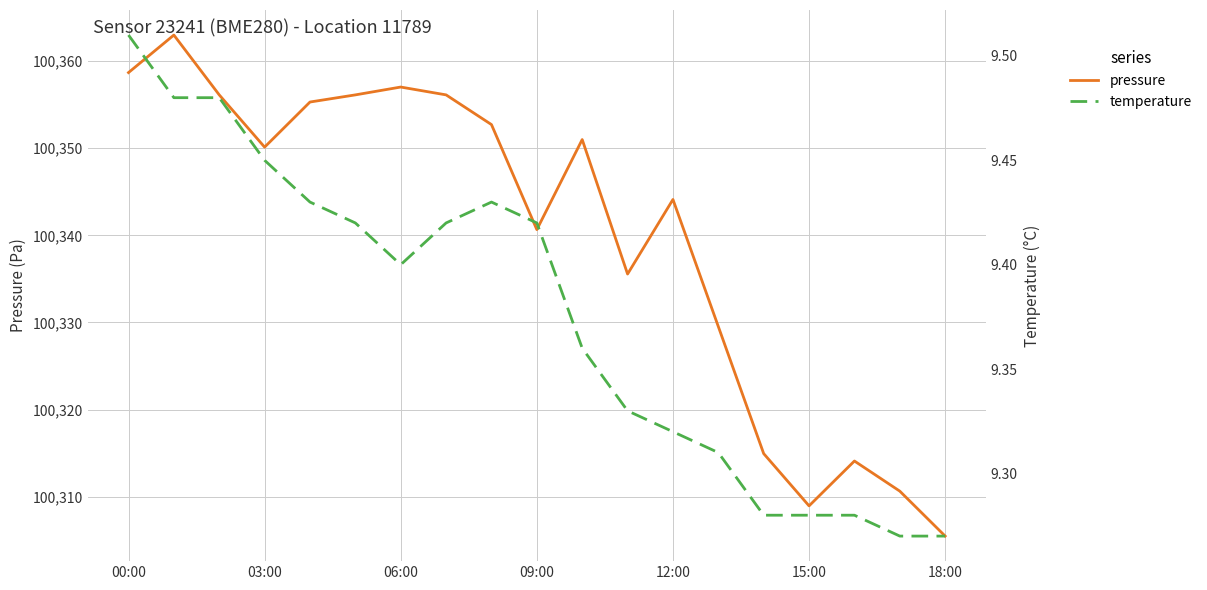

At how many categories does at least one series exceed 50898?

19